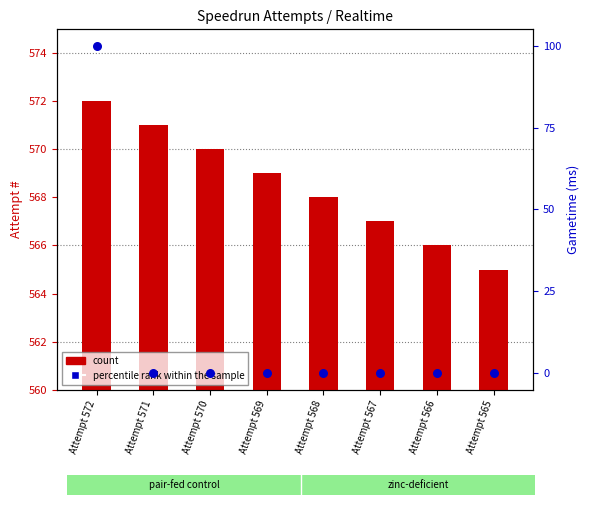

At which category is the sum across all series the highest?

Attempt 572